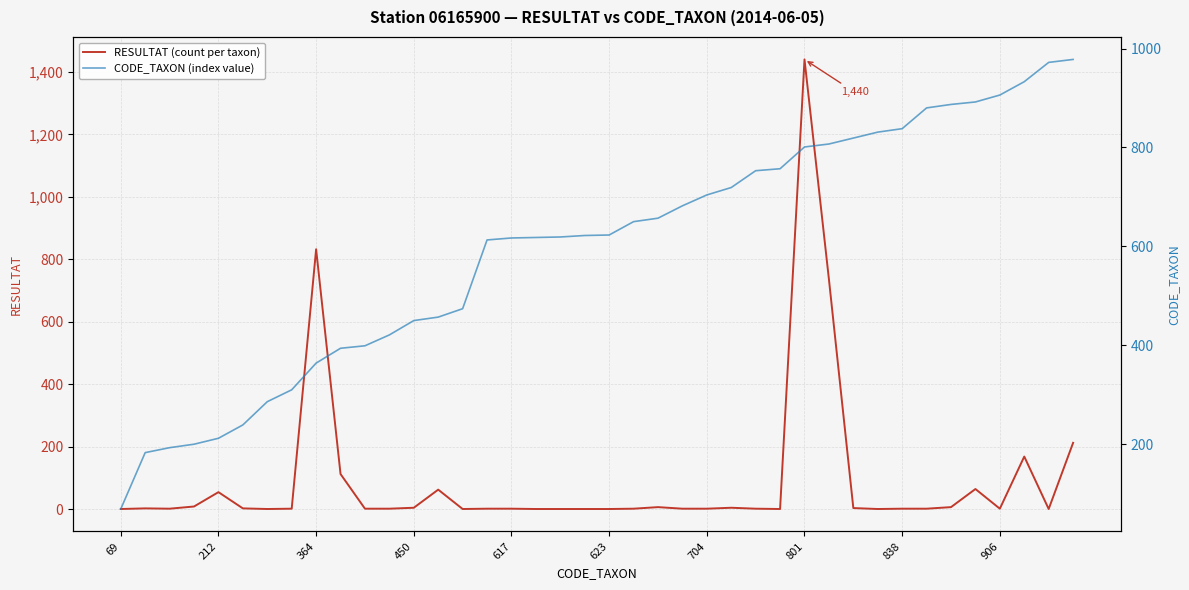

Is it true that RESULTAT (count per taxon) equals 1 at 906?

True